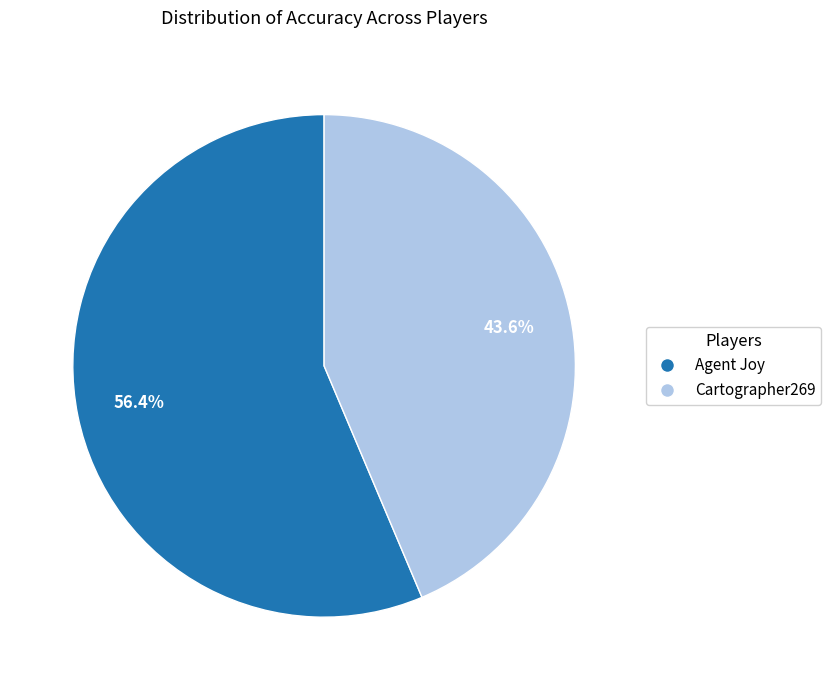

What is the largest slice in the pie chart?

Agent Joy